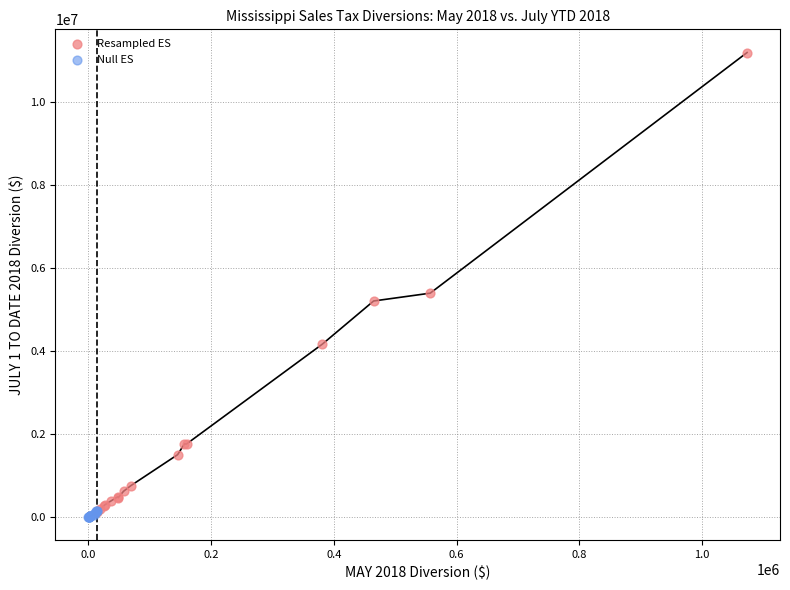

Which series contains the highest Y value?

Resampled ES